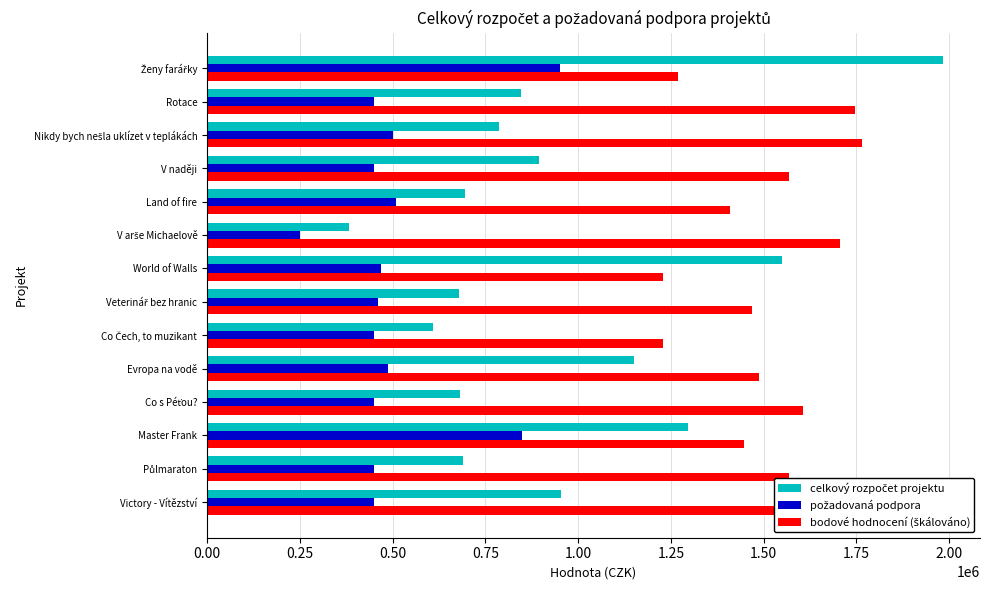

What is the total value across all series at Master Frank?

3593320